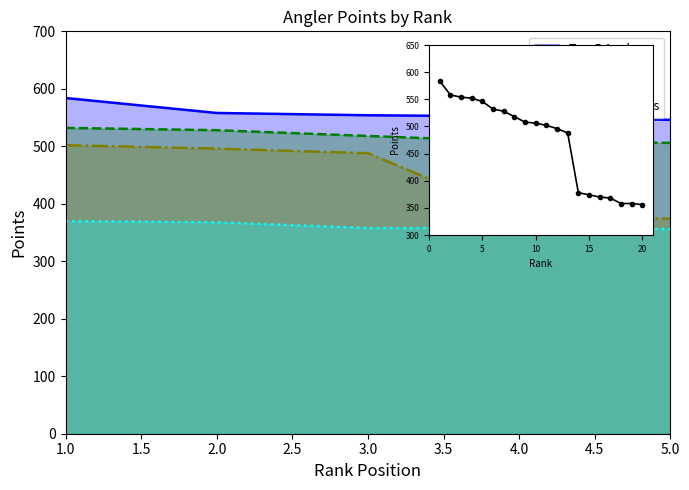

Where does the data first go above 506?

1.0